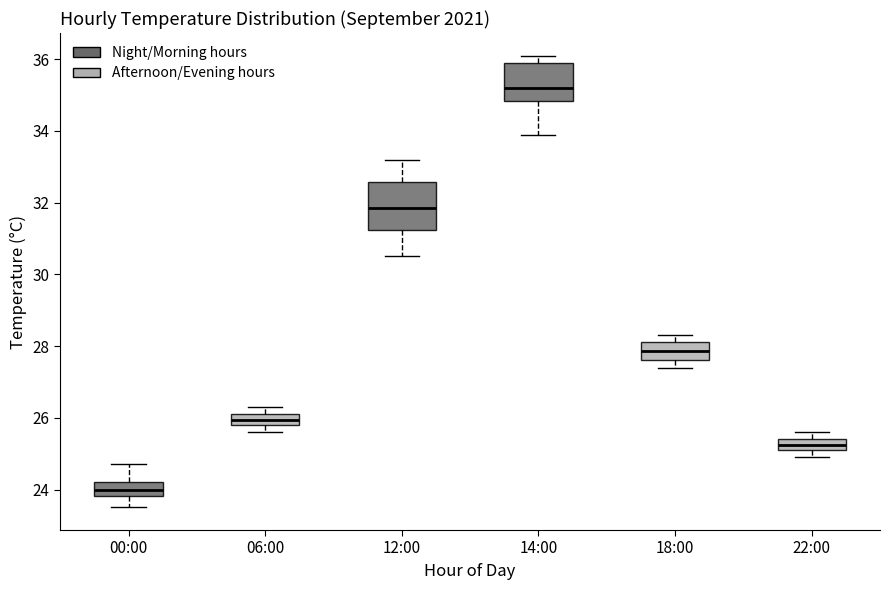

Which box has the lowest median line?

00:00